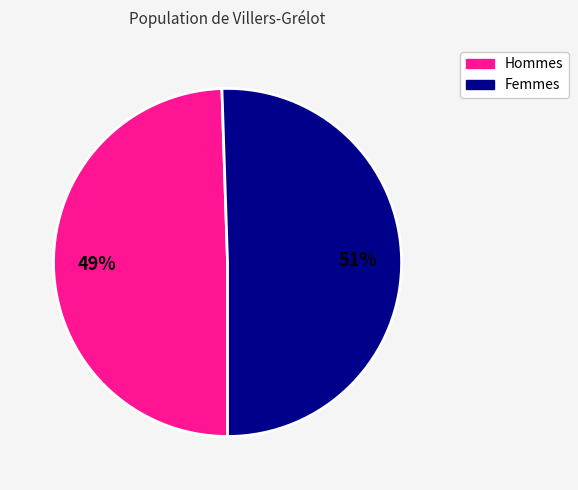

Is there a majority slice in this chart?

Yes